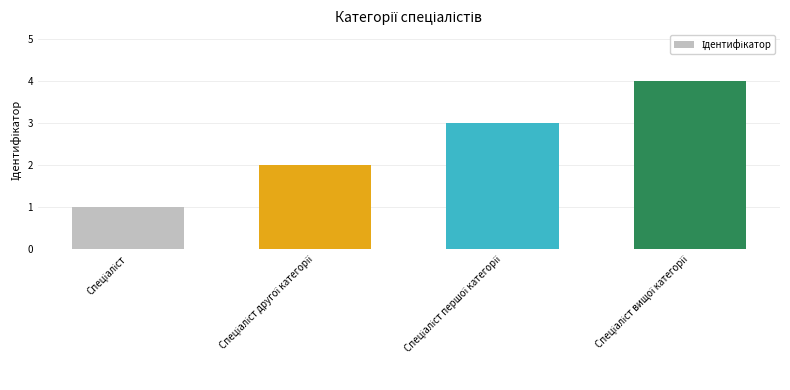

What is the difference between the maximum and minimum values?

3